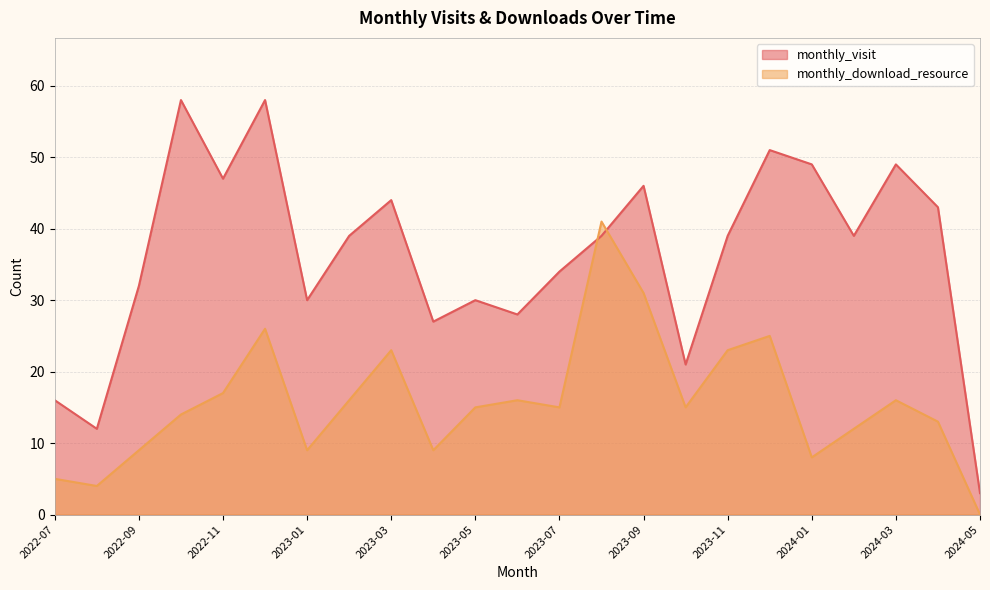

How many lines are shown in the chart?

2